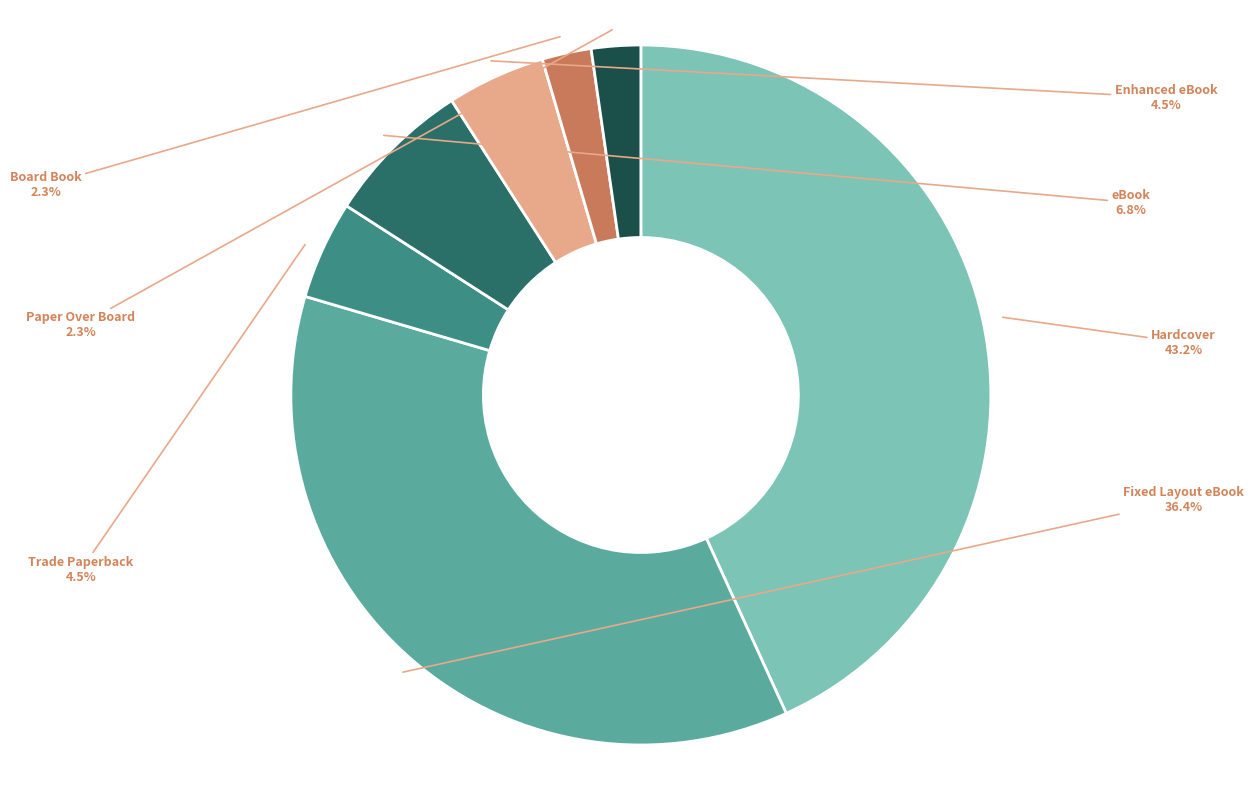

Between Trade Paperback and Board Book, which is larger?

Trade Paperback